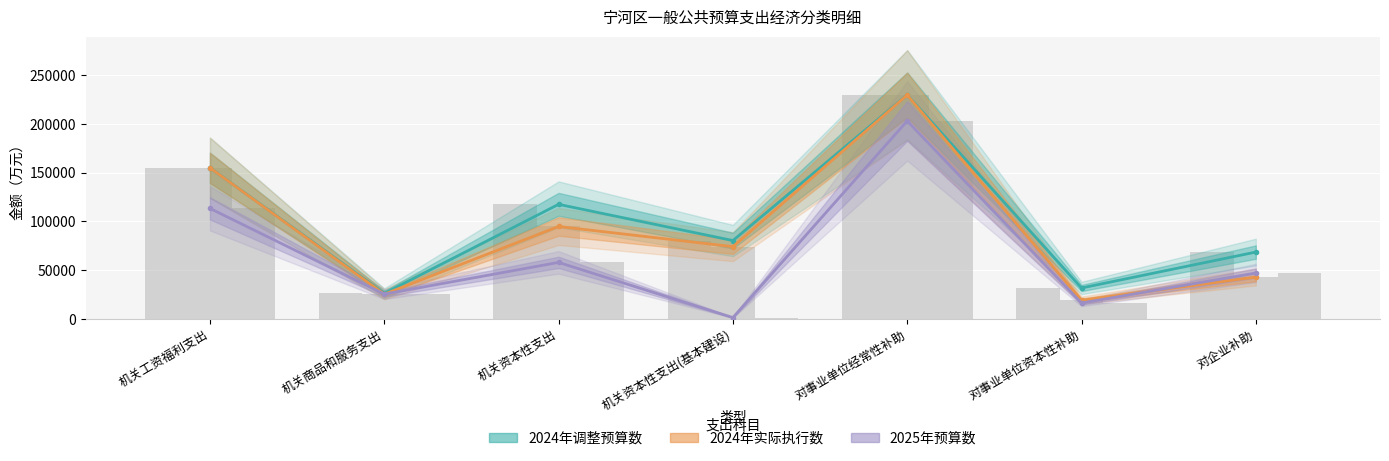

At how many categories does at least one series exceed 92895?

3